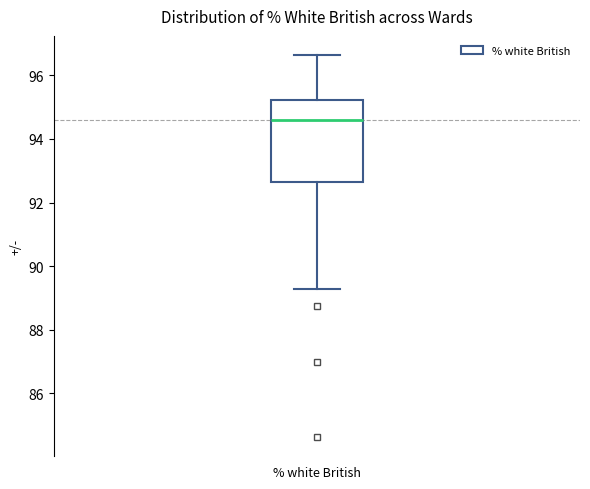

Read this box plot against the y-axis: the position of the median line, the range covered by the box, and the ends of both whiskers. The values are not printed on the chart, so give them approximately, as read against the axis.

median 94.6, box 92.6 to 95.2, whiskers 89.2 to 96.6